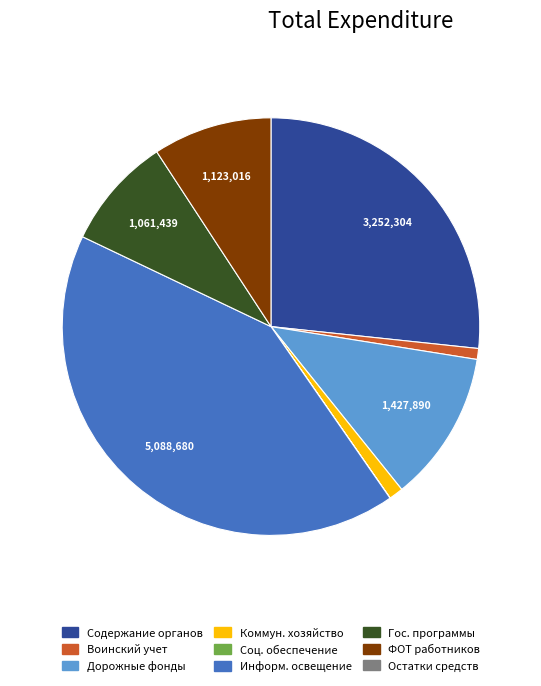

Is there any slice that represents more than half of the pie?

No